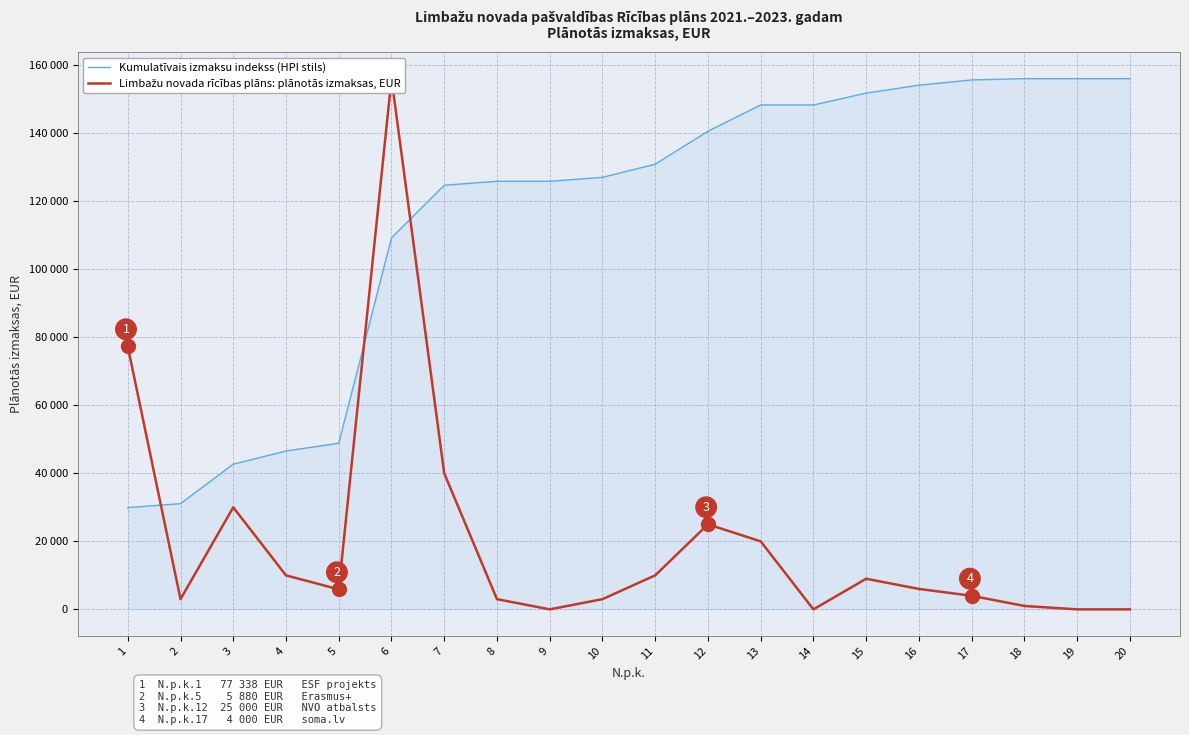

Reading left to right, list all the values displayed in this chart.

Kumulatīvais izmaksu indekss (HPI stils): 1=29928.6	2=31089.6	3=42699.1	4=46569.0	5=48844.5	6=109241.6	7=124721.0	8=125881.9	9=125881.9	10=127042.9	11=130912.7	12=140587.3	13=148327.0	14=148327.0	15=151809.9	16=154136.1	17=155684.0	18=156071.0	19=156071.0	20=156071.0
Limbažu novada rīcības plāns: plānotās izmaksas, EUR: 1=77338.0	2=3000.0	3=30000.0	4=10000.0	5=5880.0	6=156071.0	7=40000.0	8=3000.0	9=0.0	10=3000.0	11=10000.0	12=25000.0	13=20000.0	14=0.0	15=9000.0	16=6011.0	17=4000.0	18=1000.0	19=0.0	20=0.0